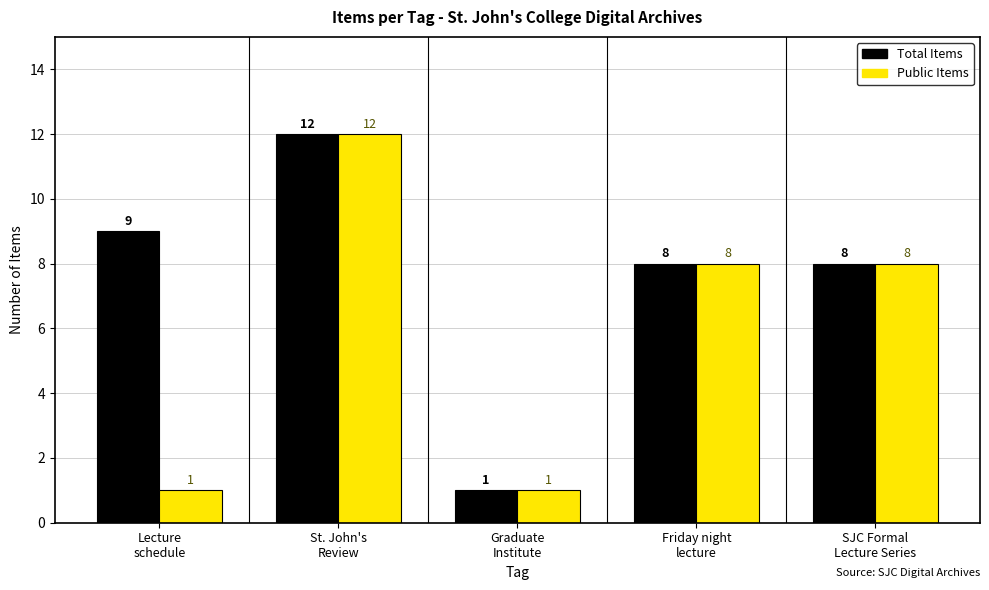

What is the value of the Public Items bar at the 1st from the left?

1